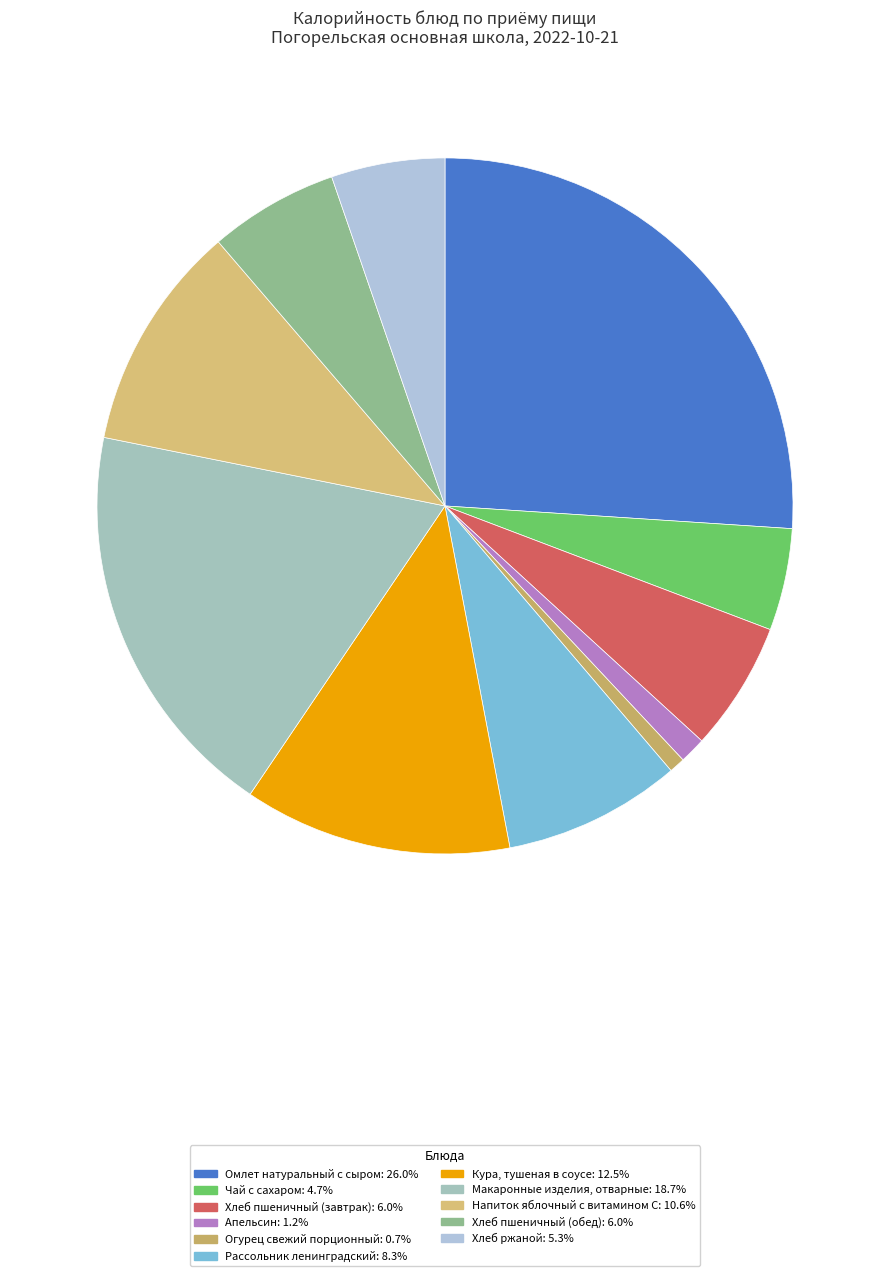

To the nearest percent, what percentage of the pie is Кура, тушеная в соусе?

12%